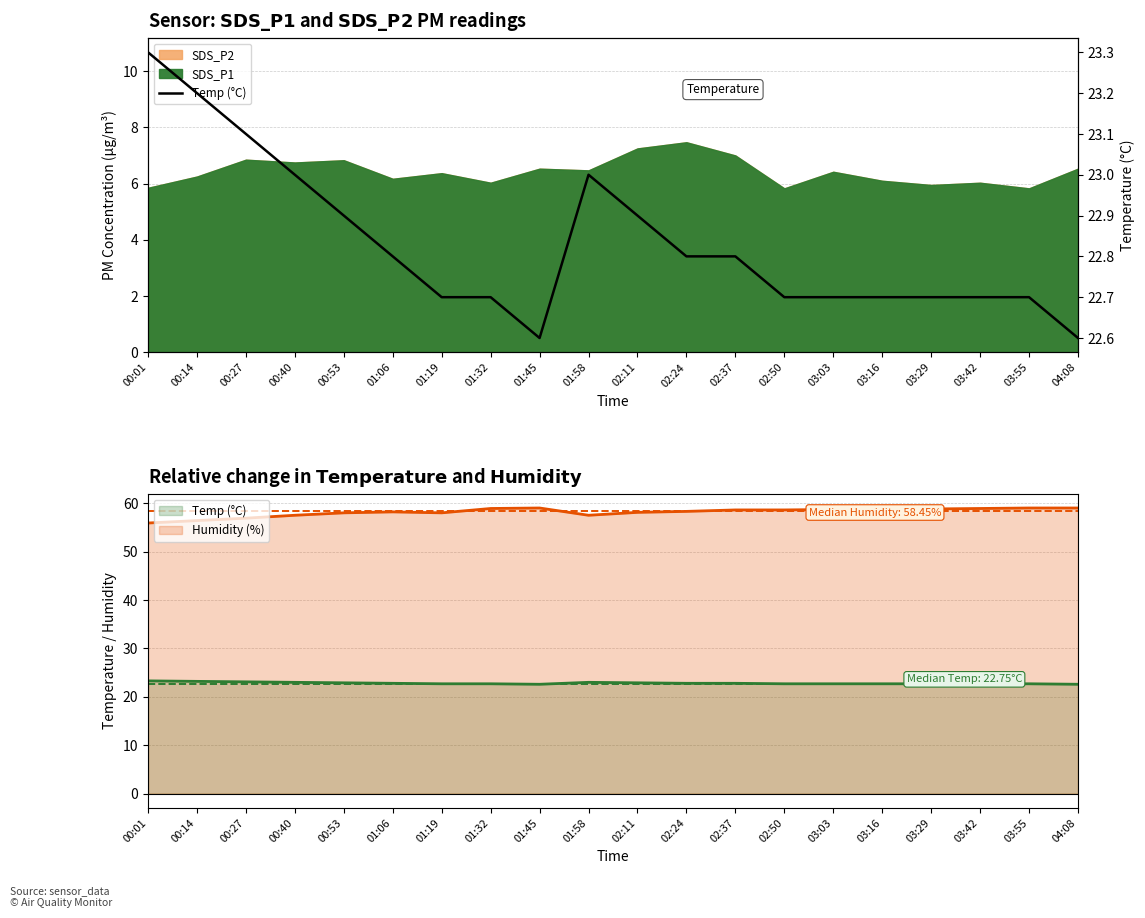

At which label is the value closest to 22?

01:45